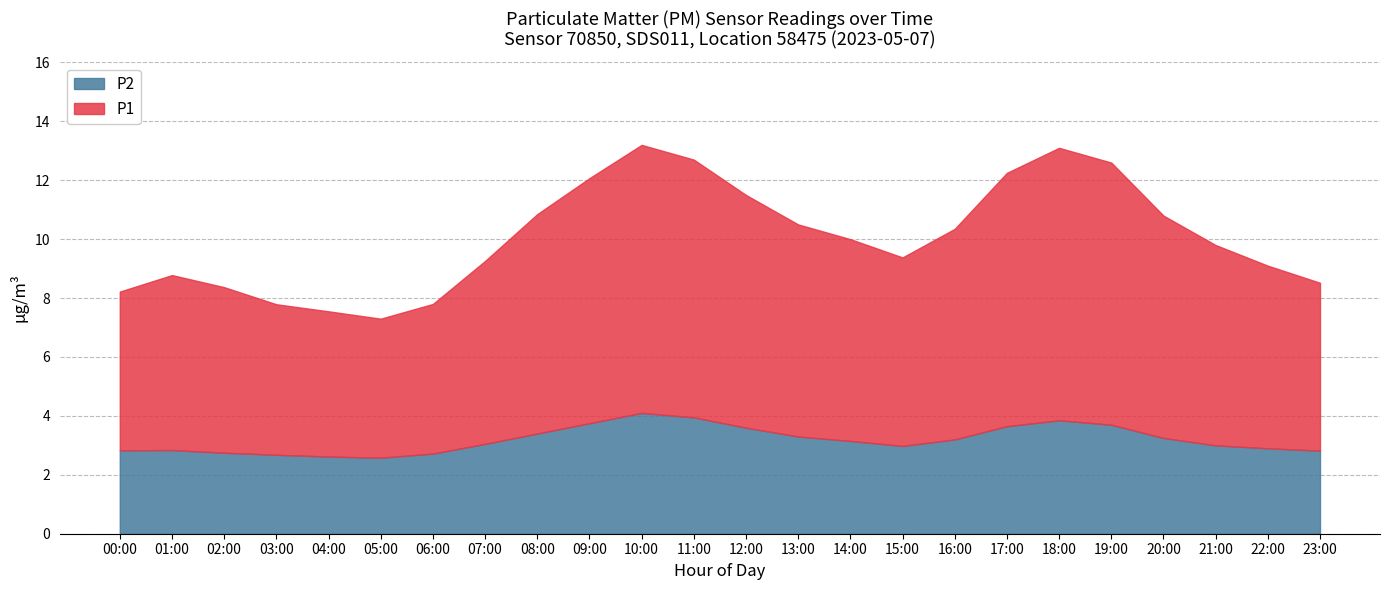

At which label does P1 reach its peak?

18:00